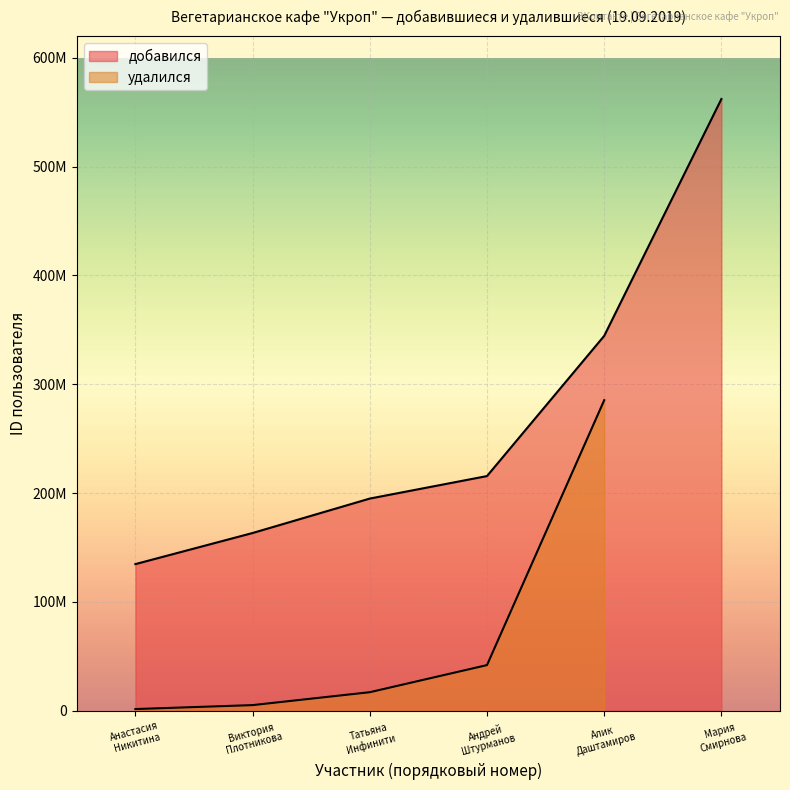

What is the smallest value displayed?

134740589